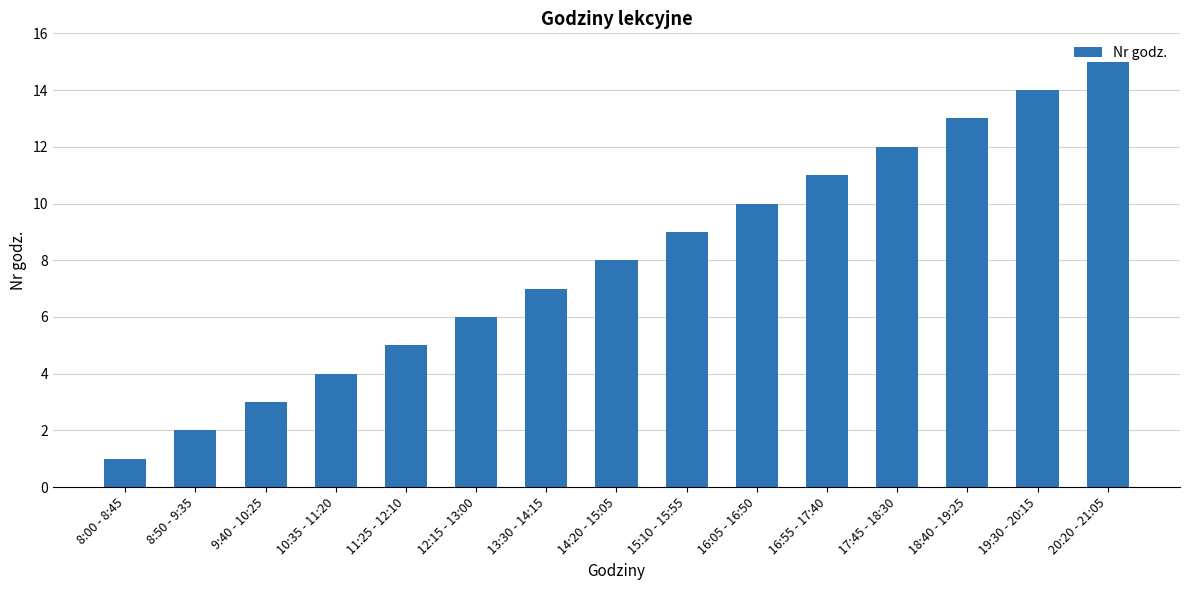

Reading left to right, extract all data points from this chart.

8:00 - 8:45=1	8:50 - 9:35=2	9:40 - 10:25=3	10:35 - 11:20=4	11:25 - 12:10=5	12:15 - 13:00=6	13:30 - 14:15=7	14:20 - 15:05=8	15:10 - 15:55=9	16:05 - 16:50=10	16:55 - 17:40=11	17:45 - 18:30=12	18:40 - 19:25=13	19:30 - 20:15=14	20:20 - 21:05=15